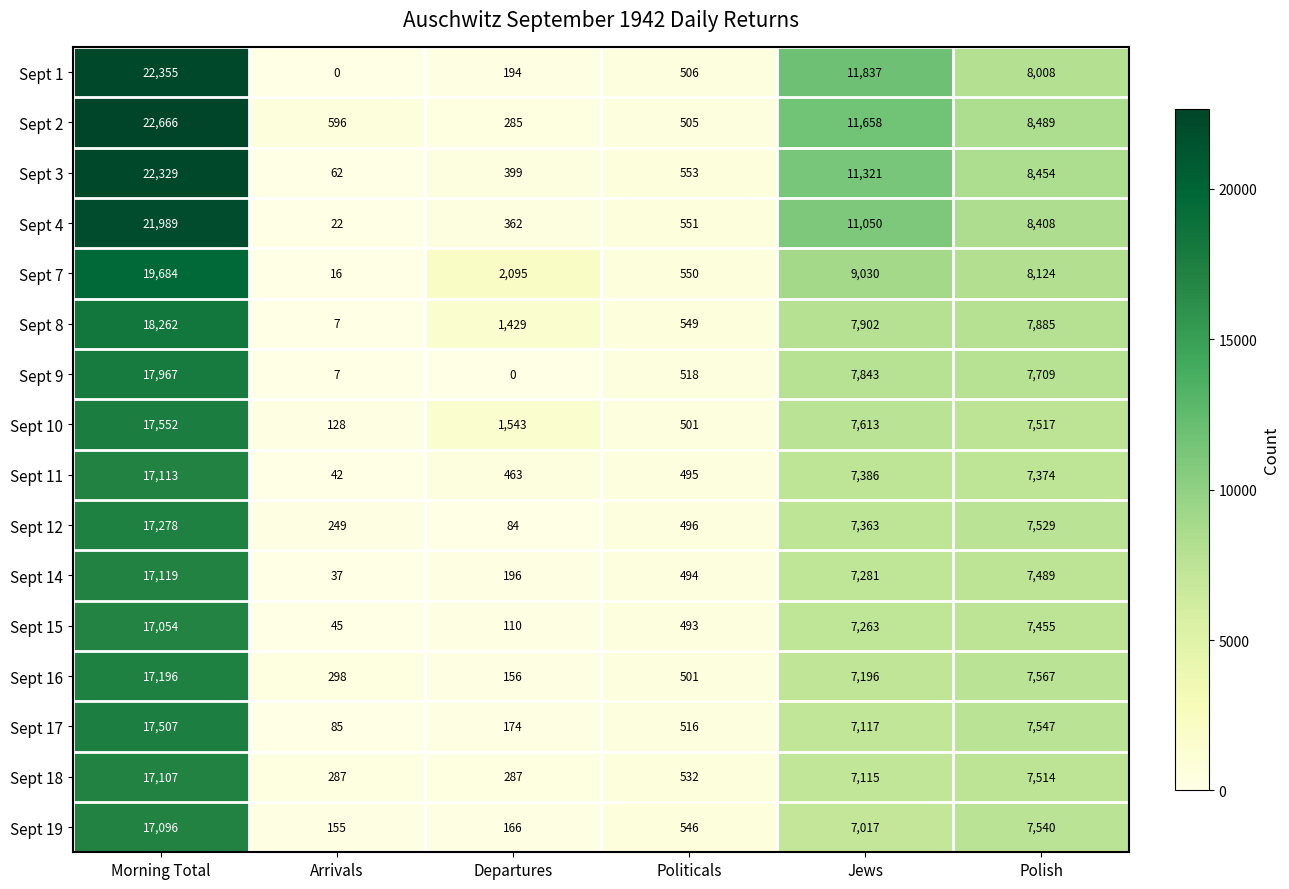

At which label does Sept 11 first exceed 7374?

Morning Total